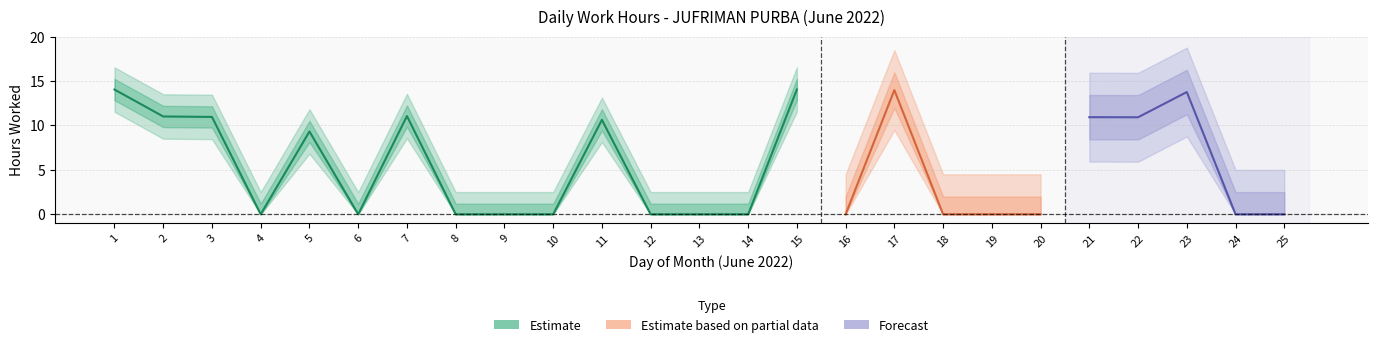

Is it true that the value at 6 is 7.2?

False